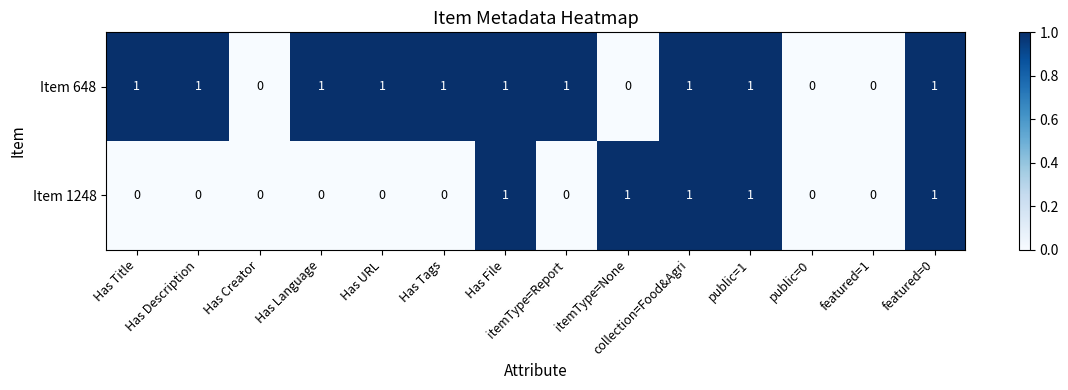

Between Has Language and featured=0, which series saw the biggest shift?

Item 1248